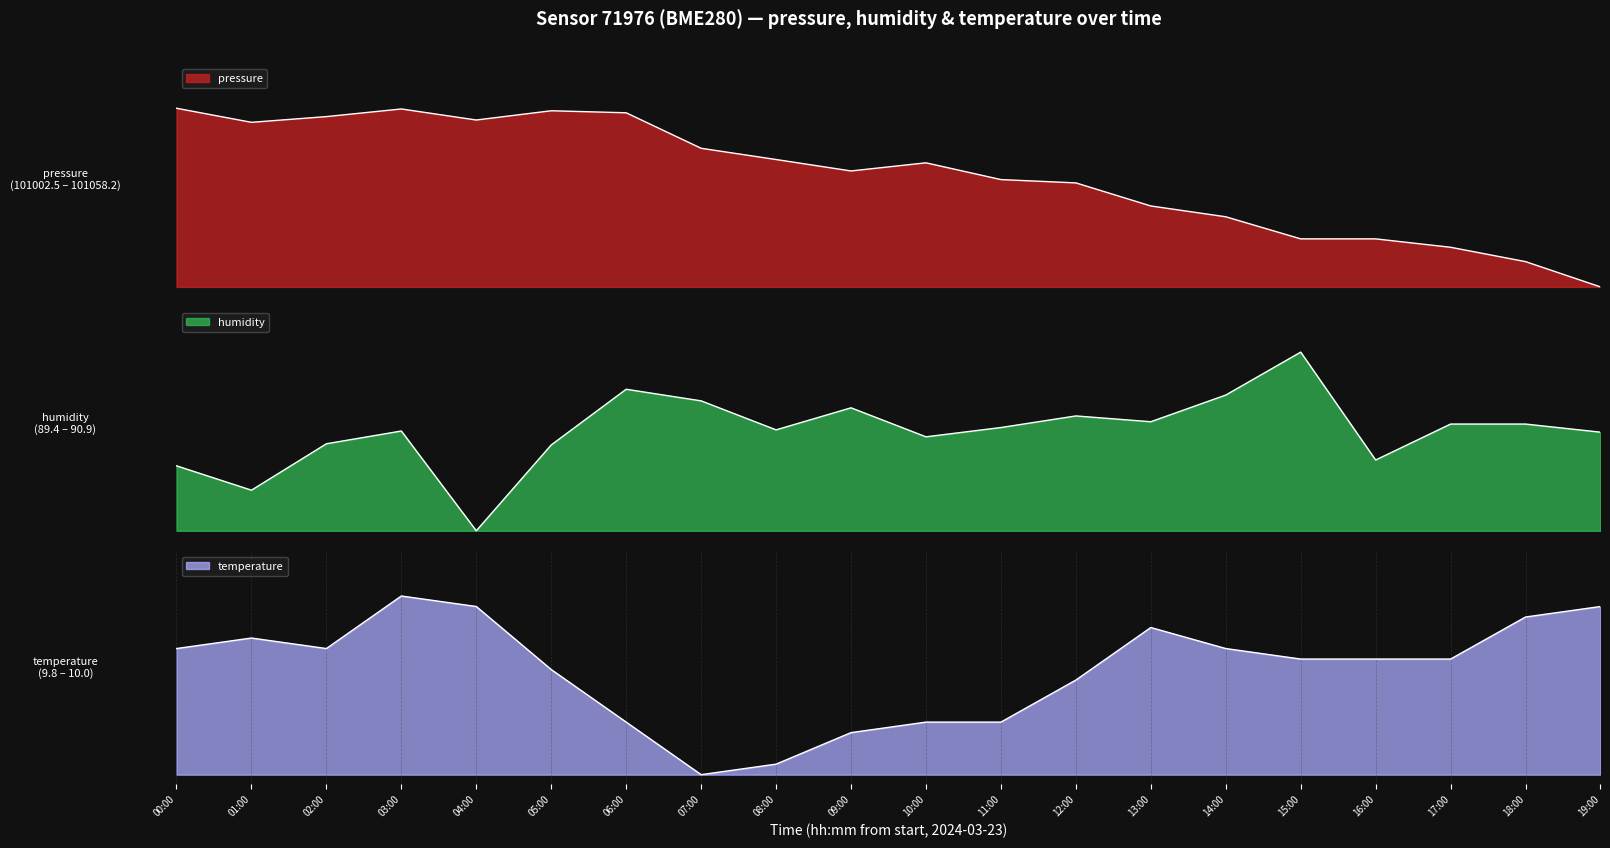

Where is the first local maximum for pressure?

03:00